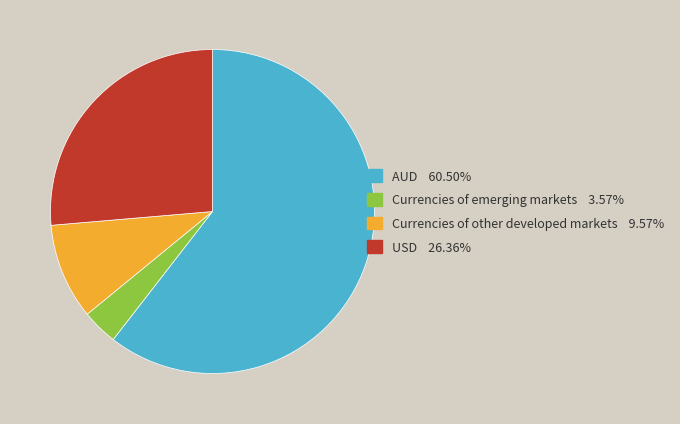

Is it true that Currencies of other developed markets is 10% of the pie?

True